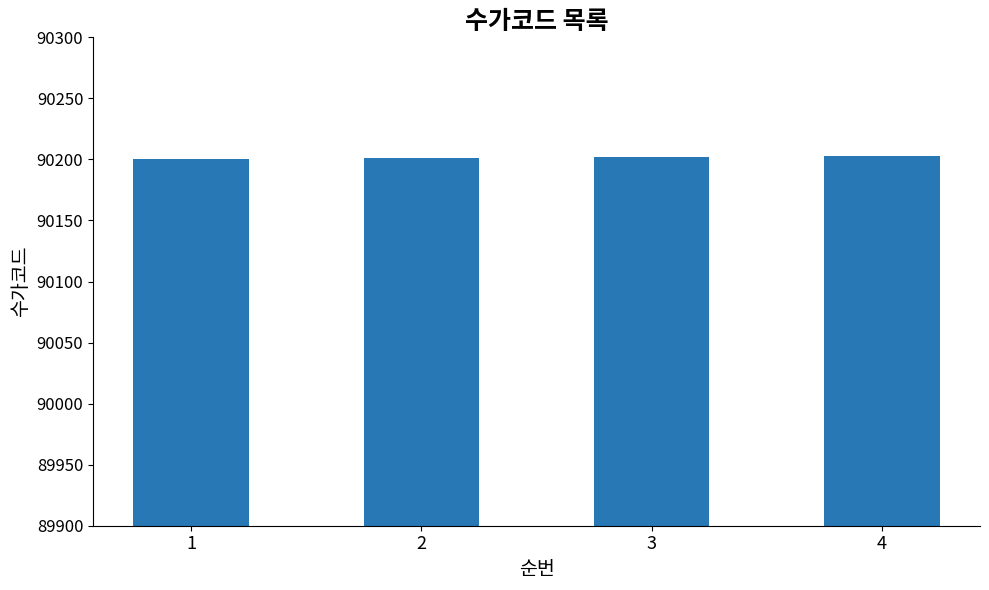

What is the approximate value at 4?

90203